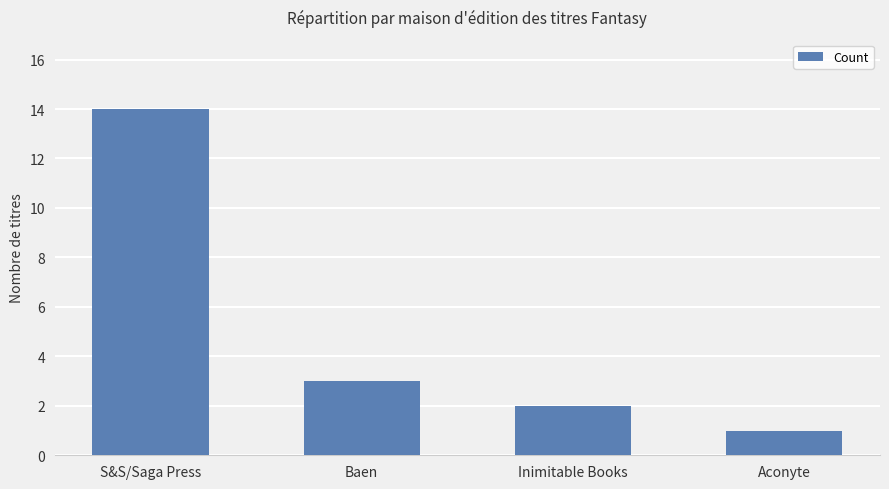

The chart shows a value of 0 at Aconyte. True or false?

False